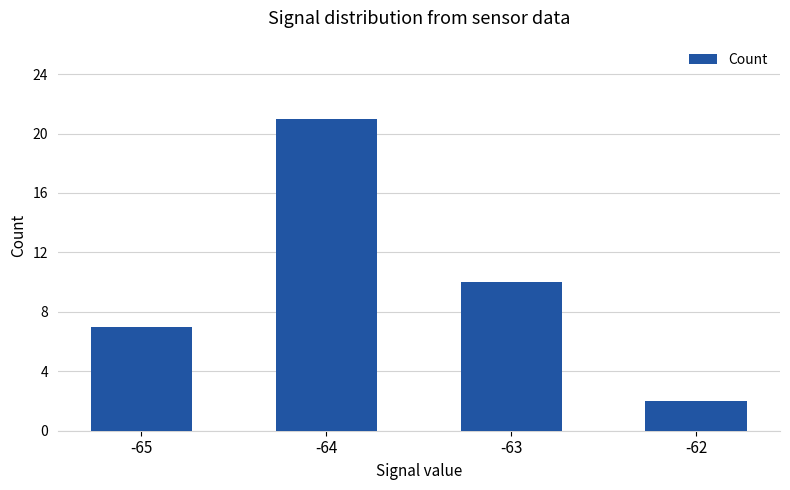

Between -63 and -65, which is larger?

-63